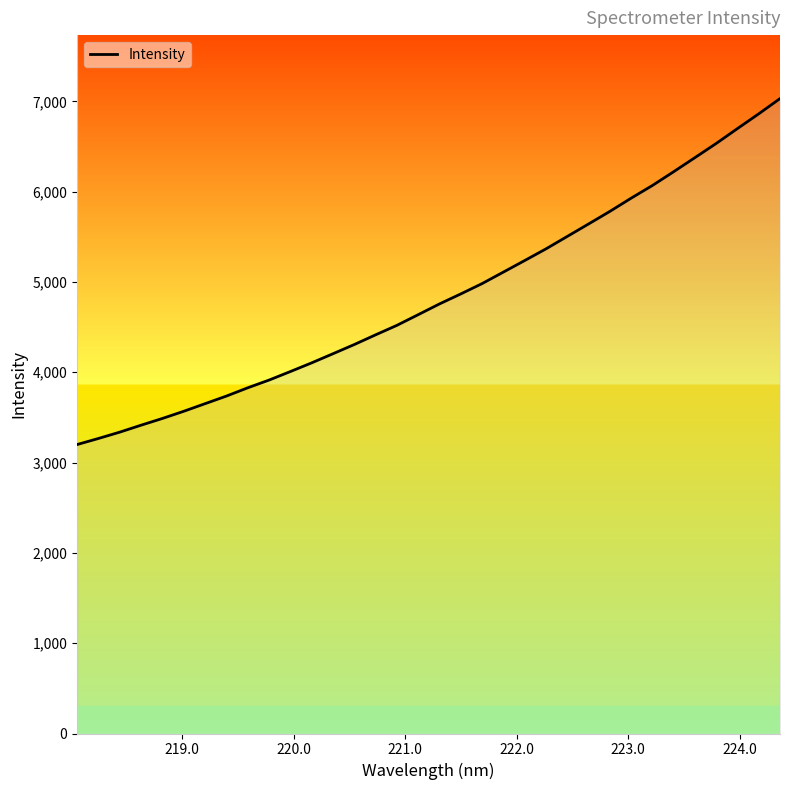

What is the greatest value displayed?

7030.3